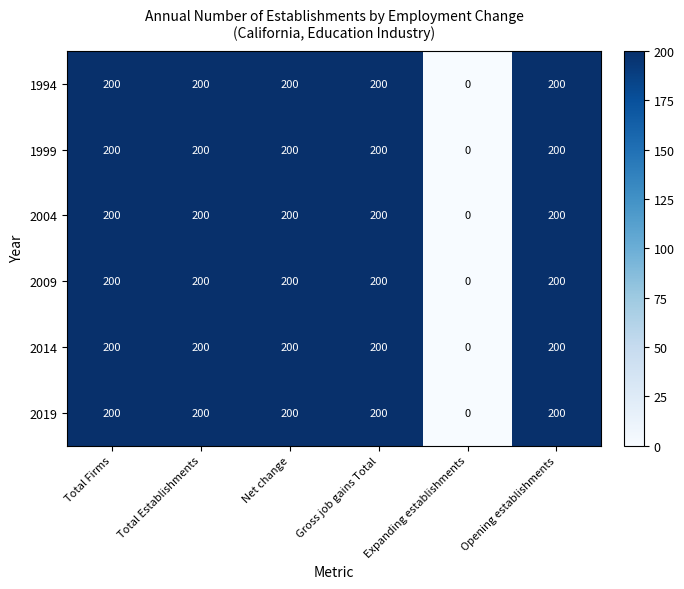

At how many categories does at least one series exceed 34?

5